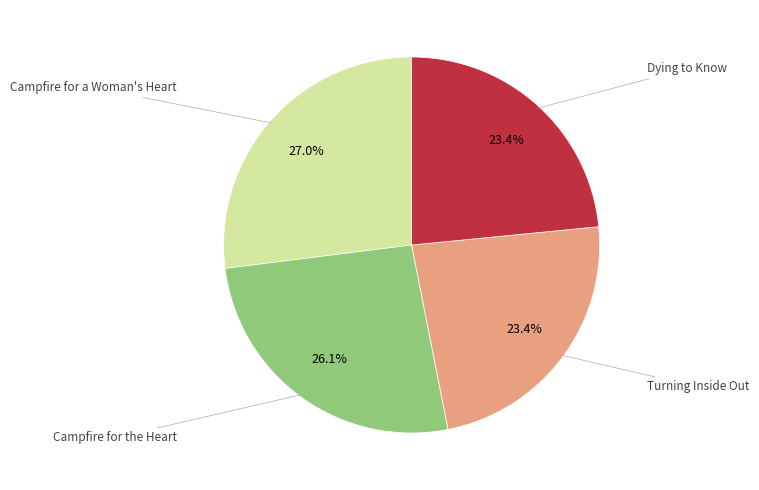

Is there a majority slice in this chart?

No